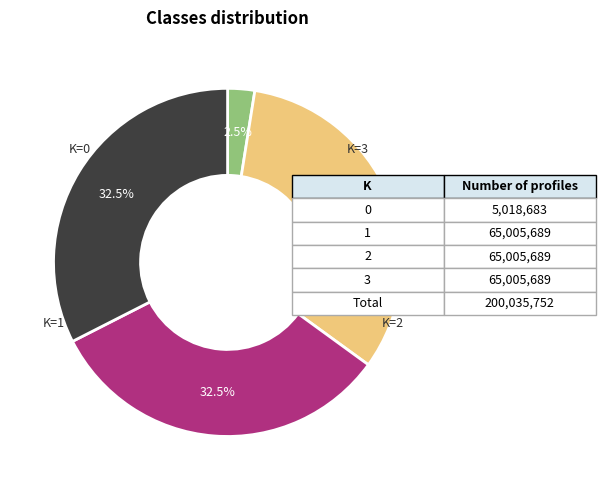

Is there a majority slice in this chart?

No